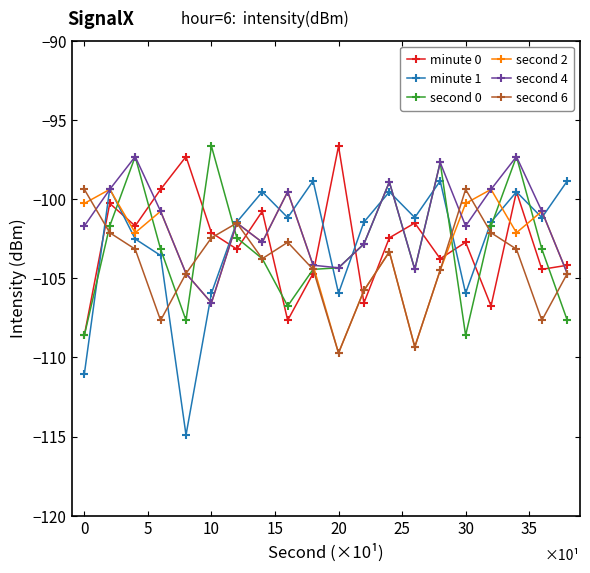

What is the lowest value of the second 0 series?

-108.6